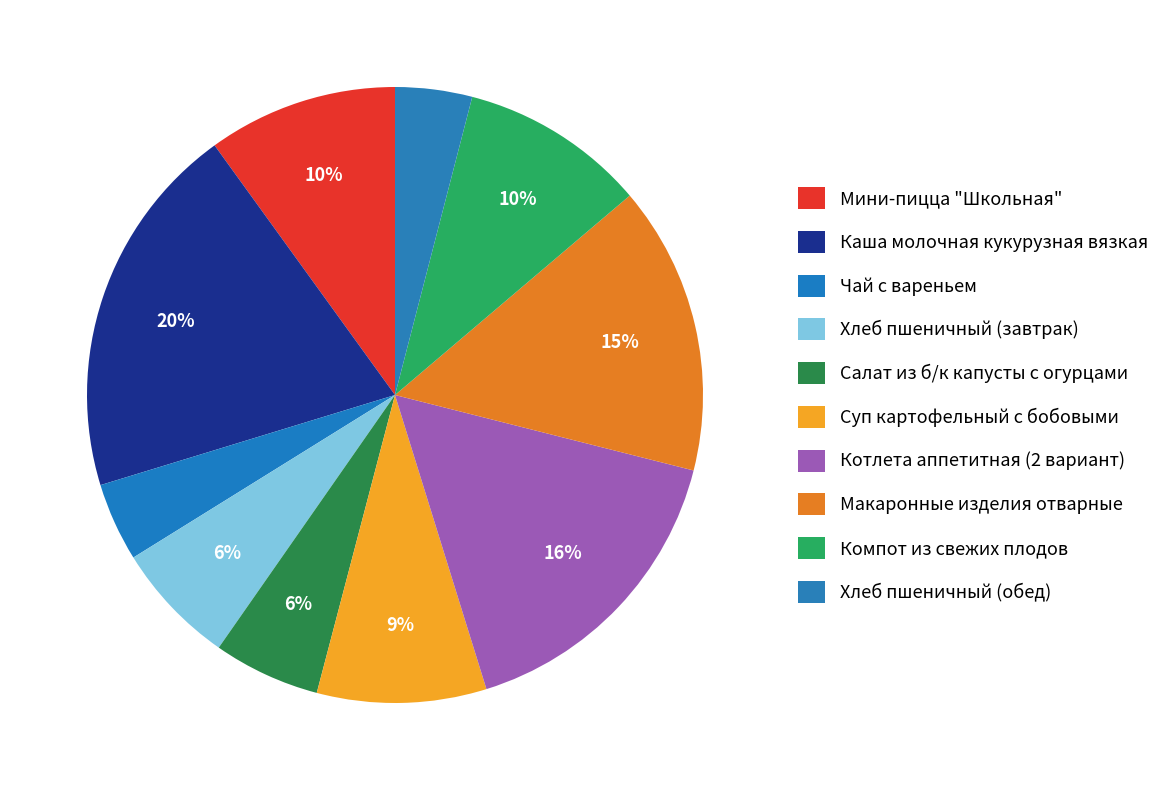

Does any single category account for the majority?

No